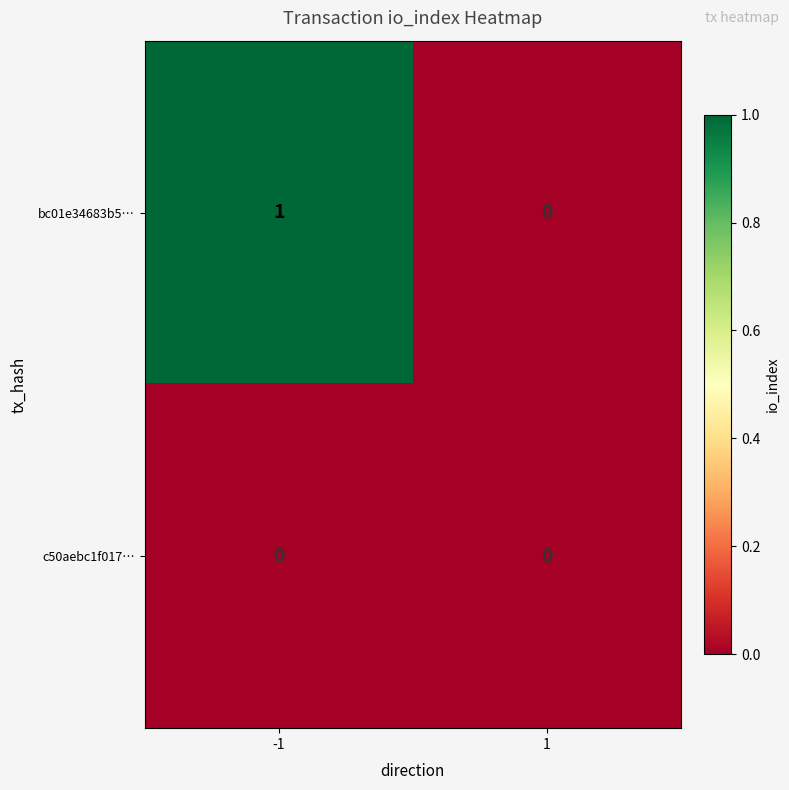

Between -1 and 1, which series saw the biggest shift?

bc01e34683b5…